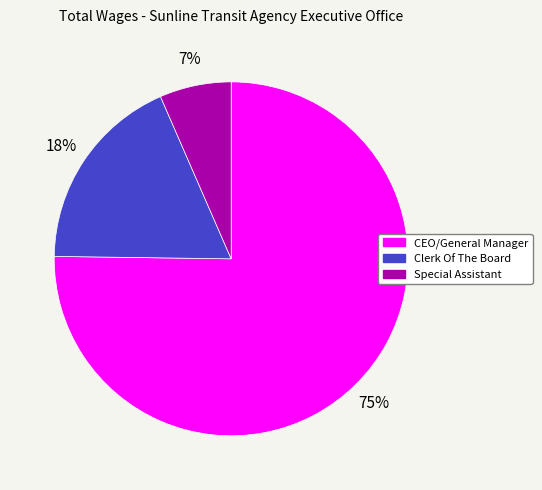

To the nearest percent, what is the combined percentage of Clerk Of The Board and Special Assistant?

25%